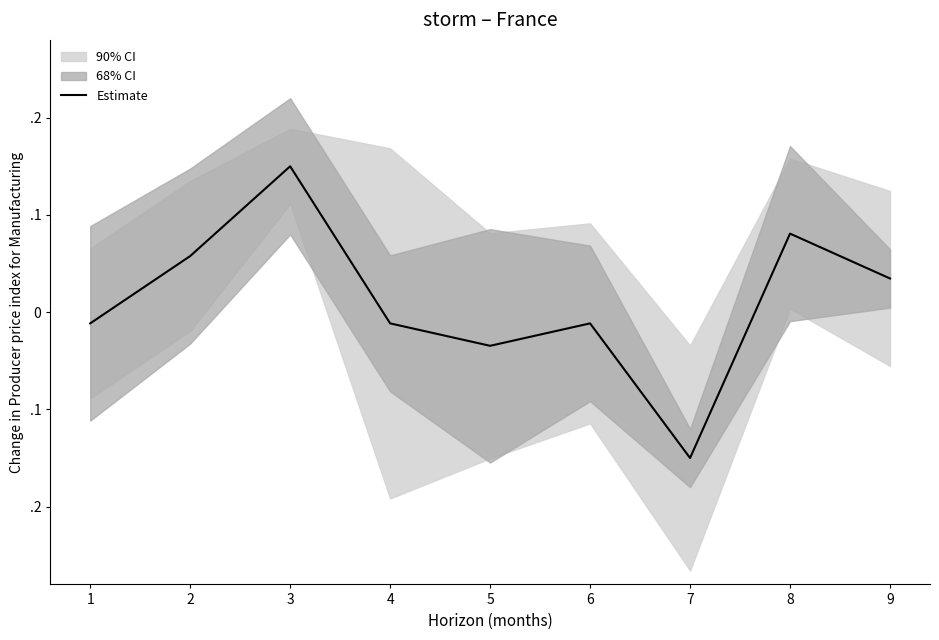

List the labels in order of value, largest first.

3, 8, 2, 9, 1, 4, 6, 5, 7